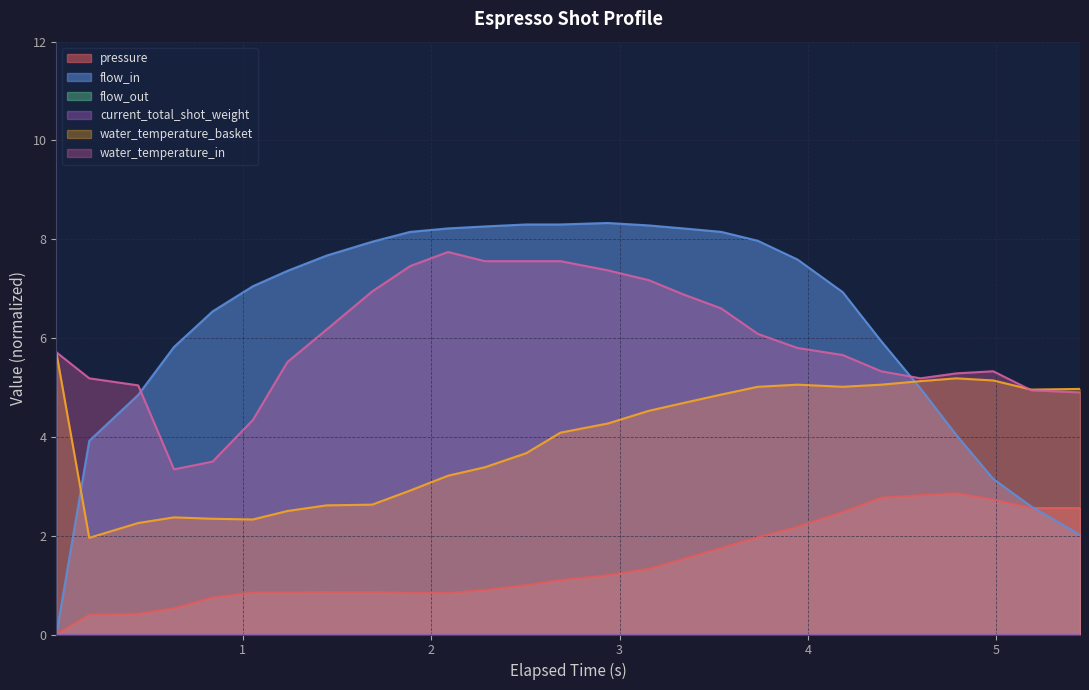

What is the value of the water_temperature_in point at the 9th from the left?

6.9